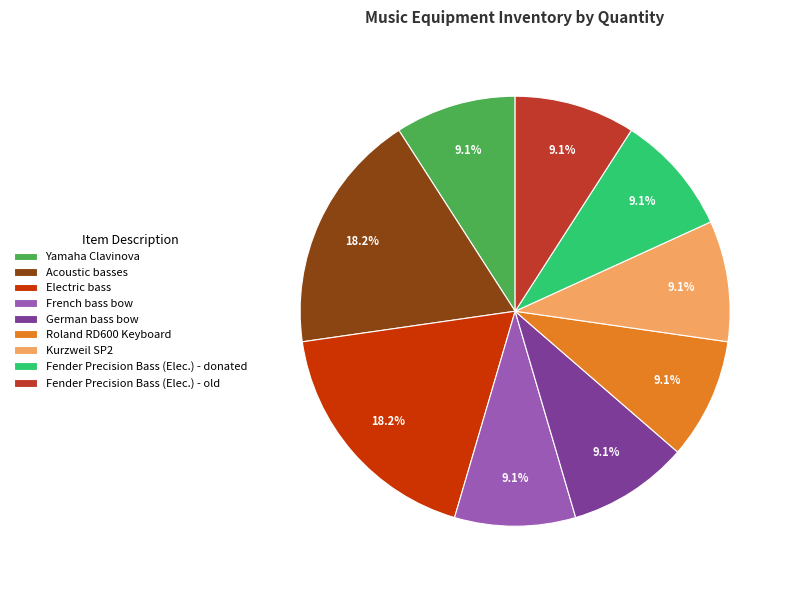

Does French bass bow account for over 50% of the chart?

No